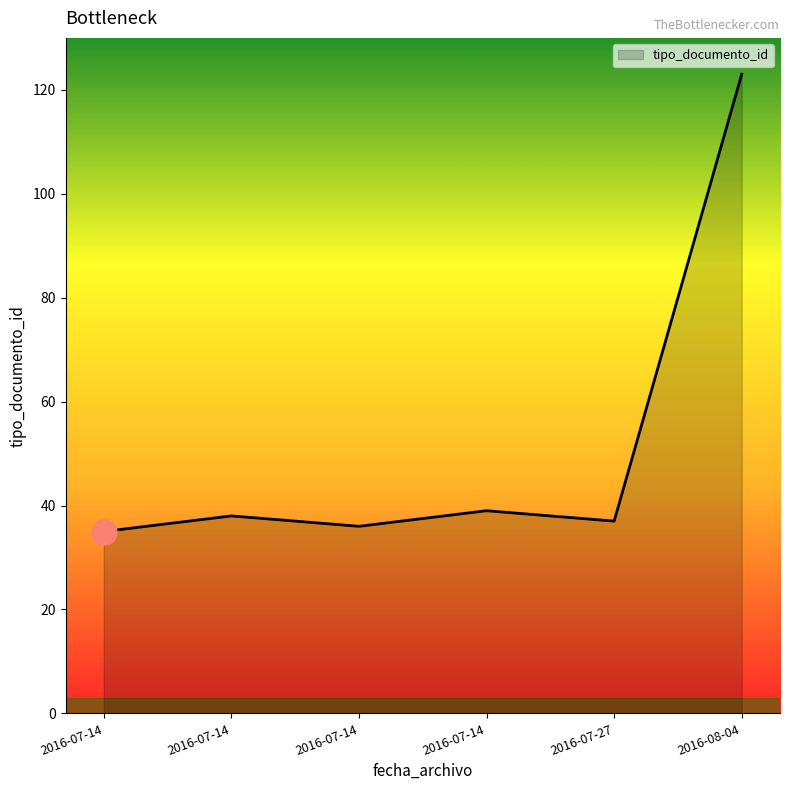

What is the change in value from 2016-07-14 to 2016-07-27?

+2